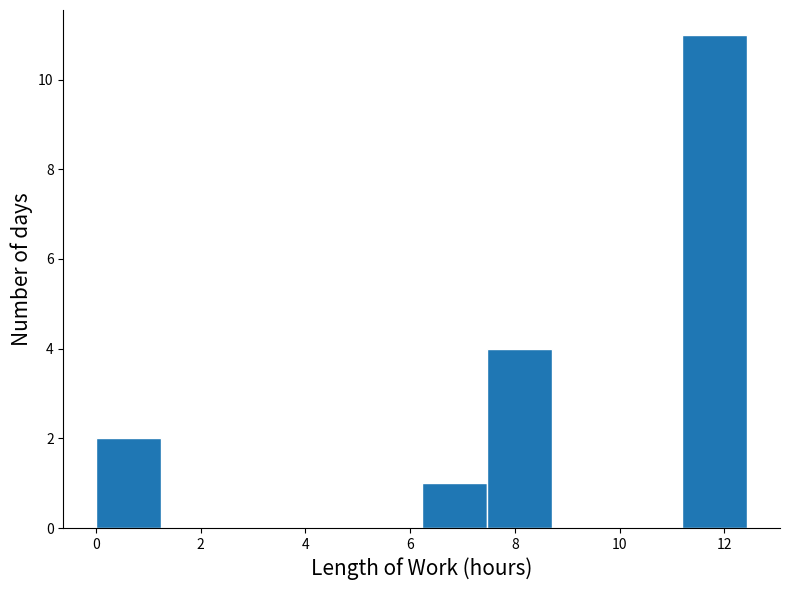

Reading left to right, transcribe this chart: for each bar, give the range it covers on the x-axis and its height. Neither the bar edges nor the heights are printed on the chart, so give them approximately, as read against the axes.

0.0 to 1.2: 2
1.2 to 2.4: 0
2.4 to 3.8: 0
3.8 to 5.0: 0
5.0 to 6.2: 0
6.2 to 7.4: 1
7.4 to 8.8: 4
8.8 to 10.0: 0
10.0 to 11.2: 0
11.2 to 12.4: 11